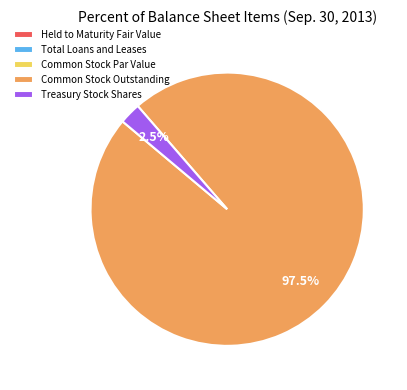

What percentage is NOT represented by Common Stock Outstanding?

2.5%